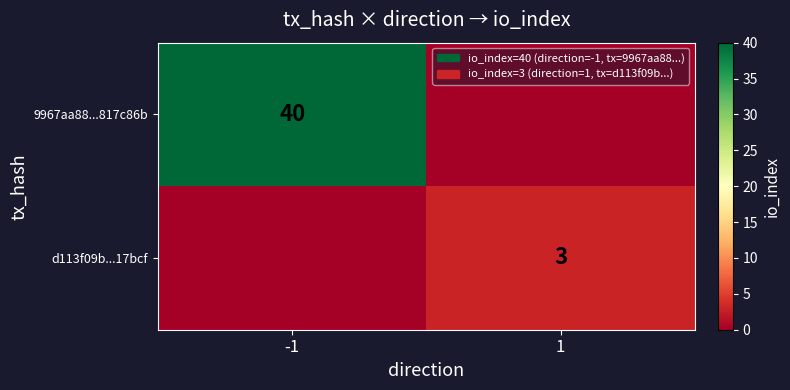

Is it true that d113f09b...17bcf equals 3 at 1?

True